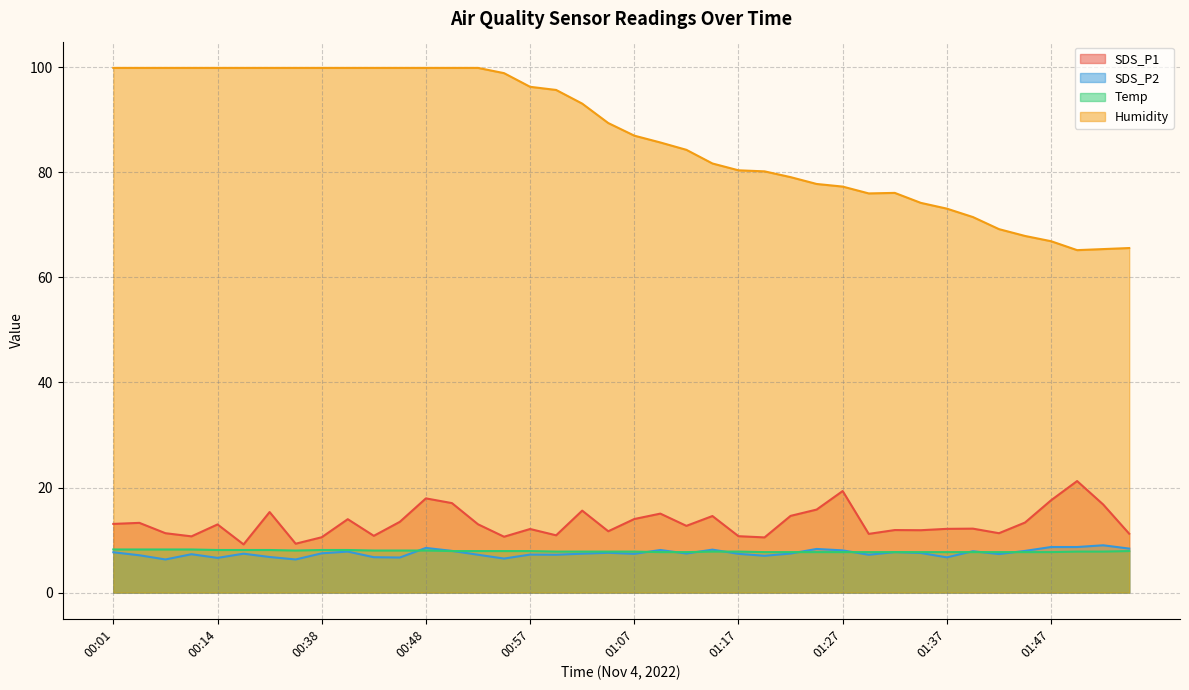

Between 01:05 and 01:29, which series saw the biggest shift?

Humidity